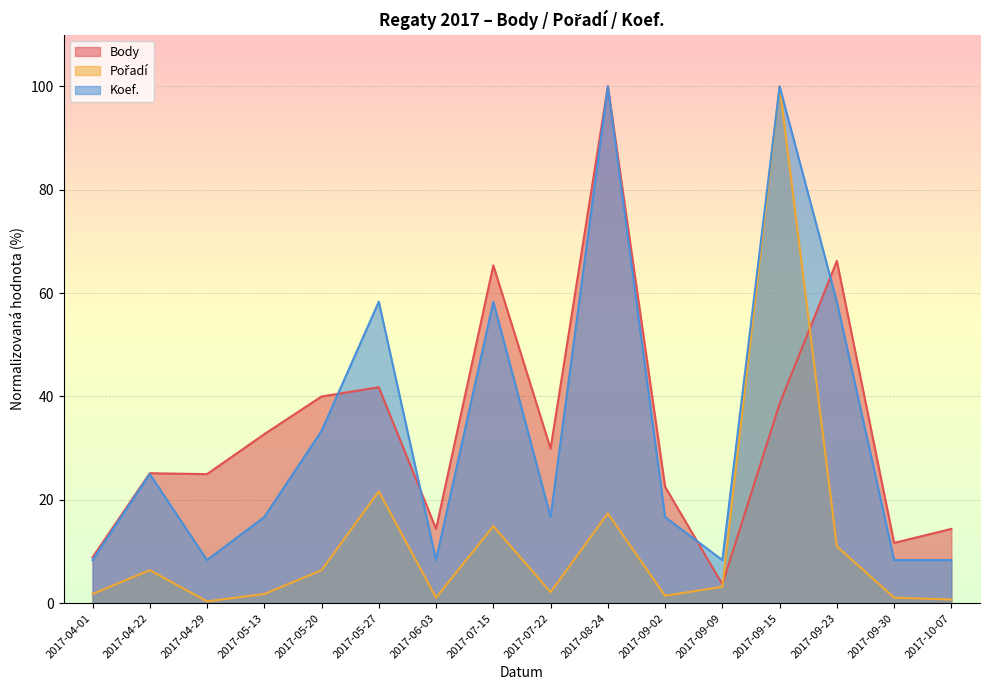

Which has a higher value, 2017-07-15 or 2017-07-22?

2017-07-15